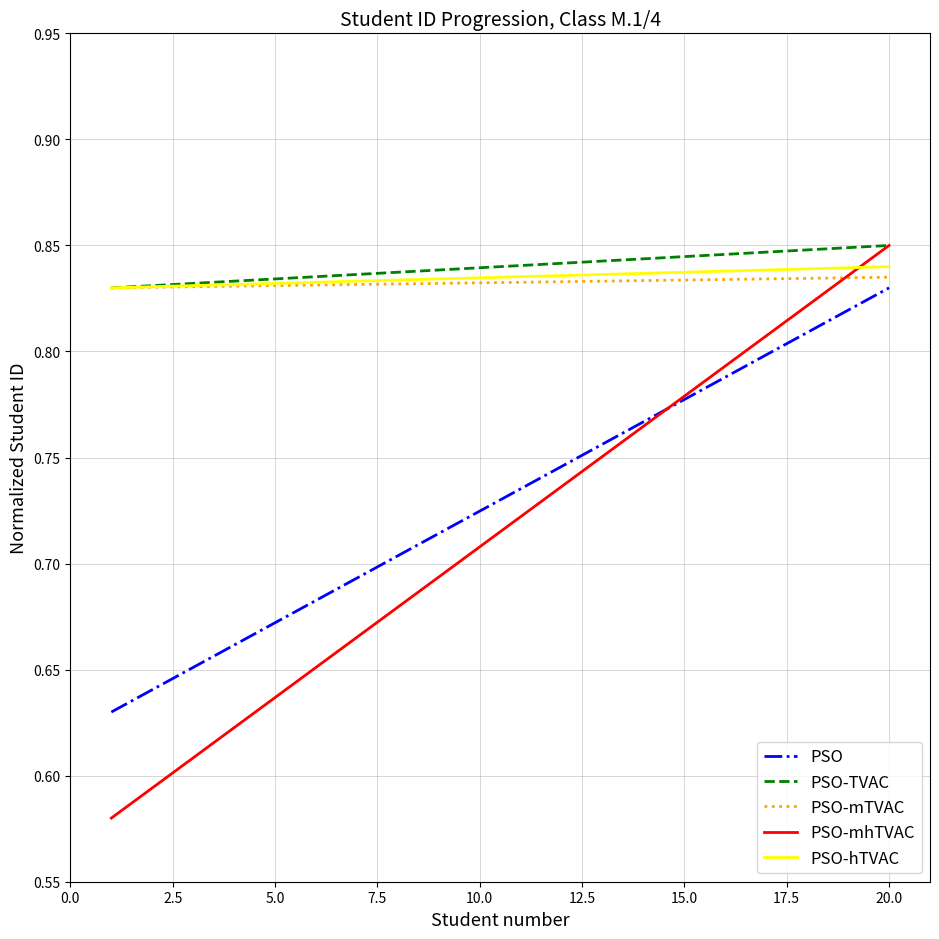

True or false: PSO-TVAC and PSO cross at least once.

False